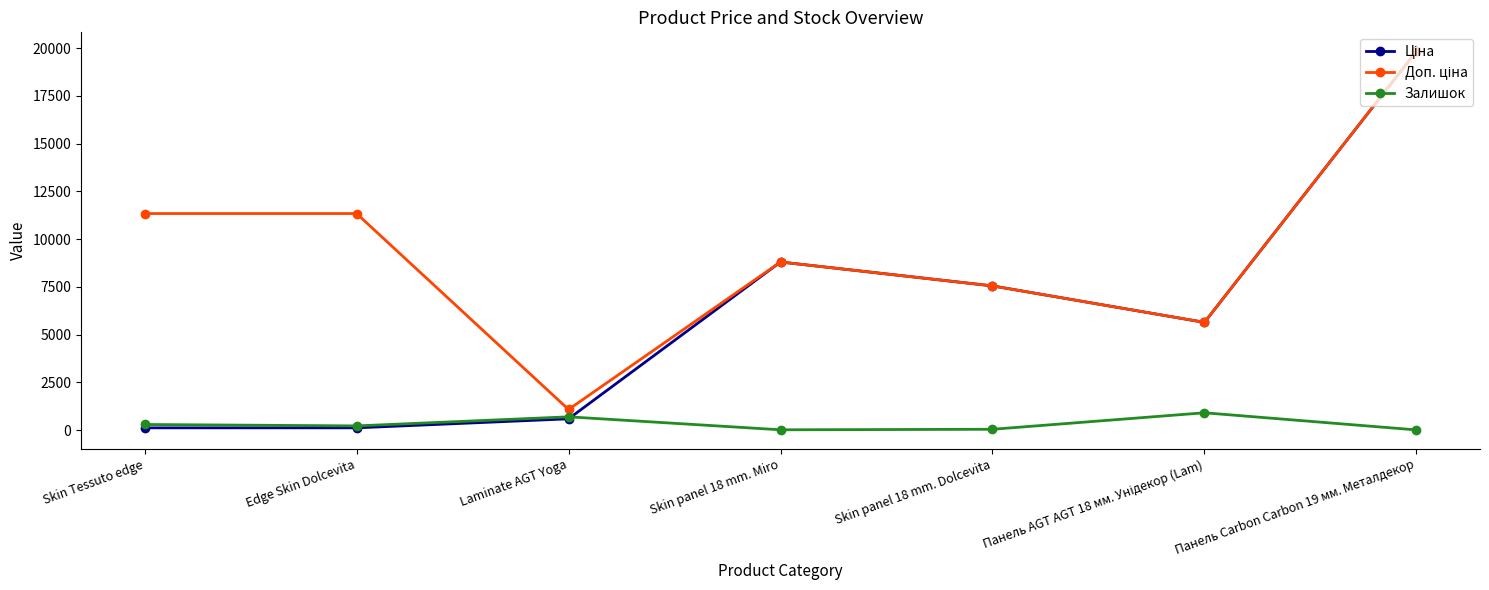

What is the label of the 1st point from the left?

Skin Tessuto edge